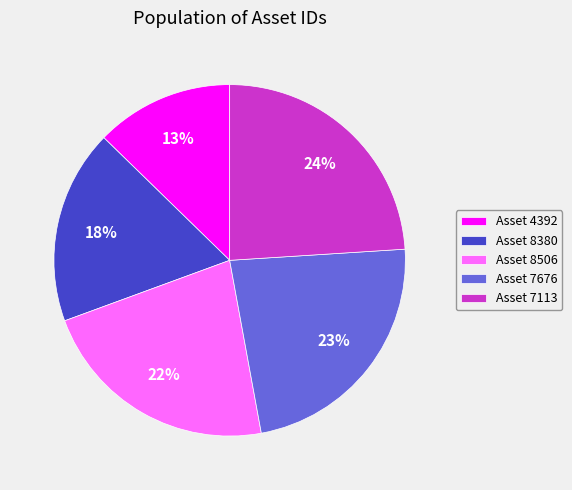

Is there any slice that represents more than half of the pie?

No